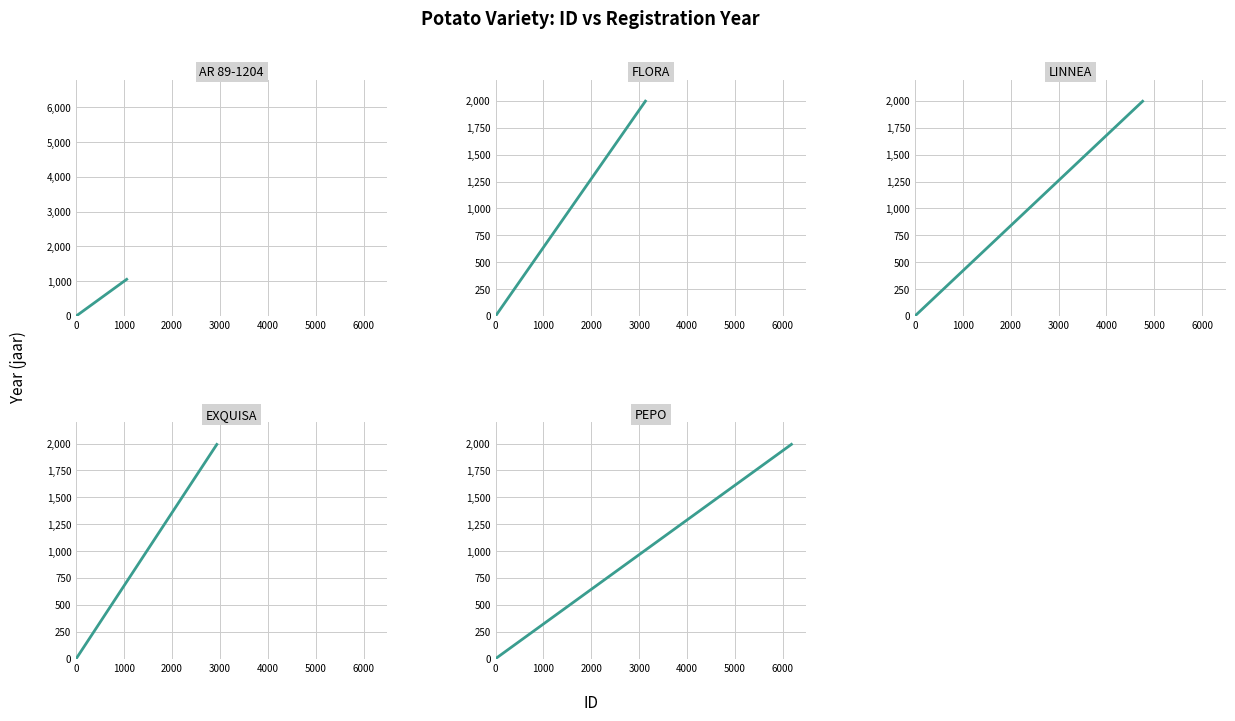

Rank the series at 0 from highest to lowest value.

AR 89-1204, FLORA, LINNEA, EXQUISA, PEPO